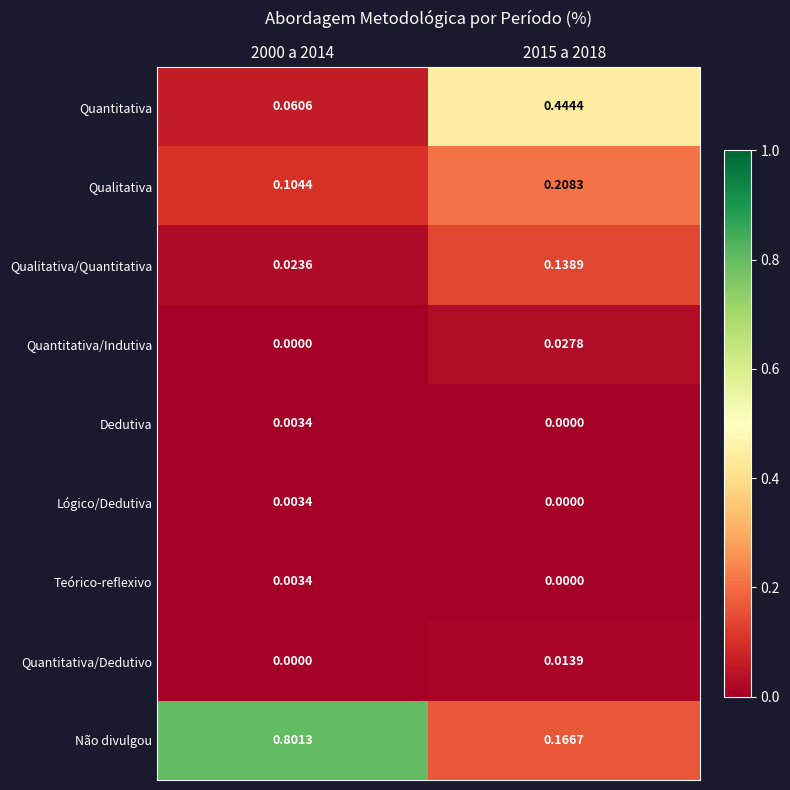

Which series changed the most between 2000 a 2014 and 2015 a 2018?

Não divulgou